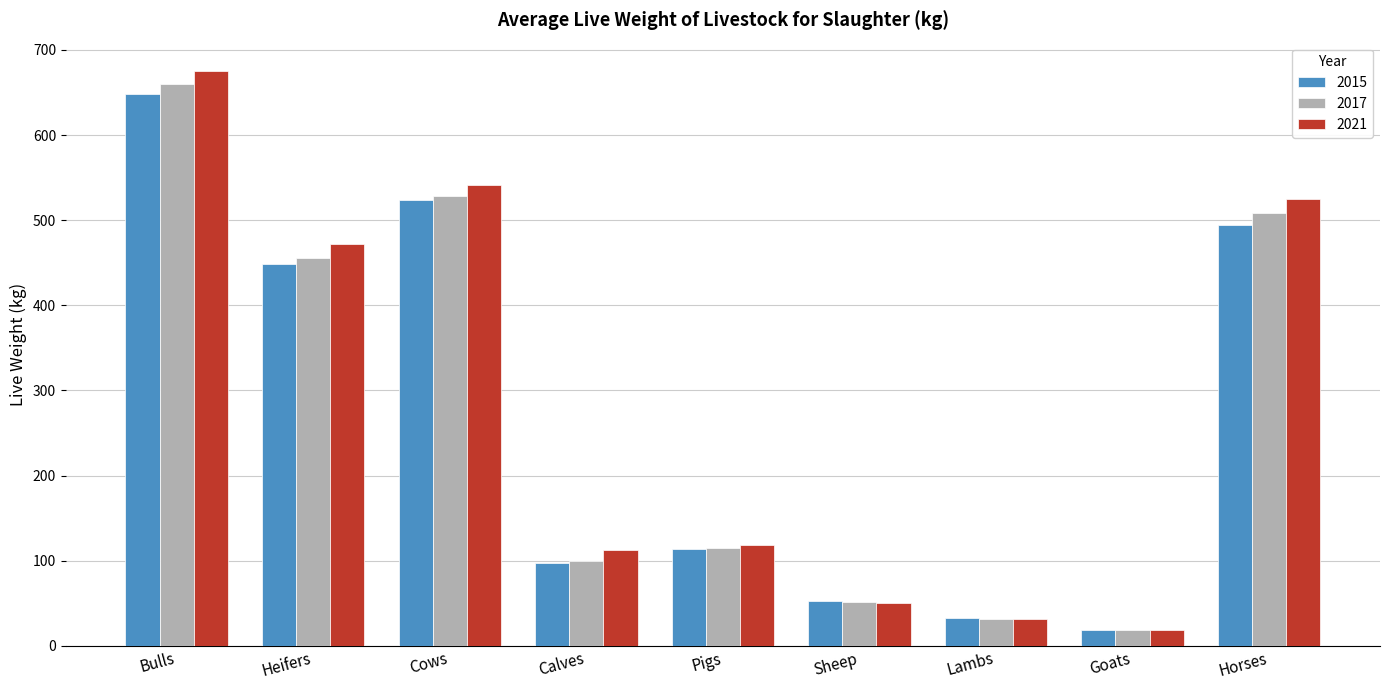

What is the approximate value of 2017 at Pigs?

115.1